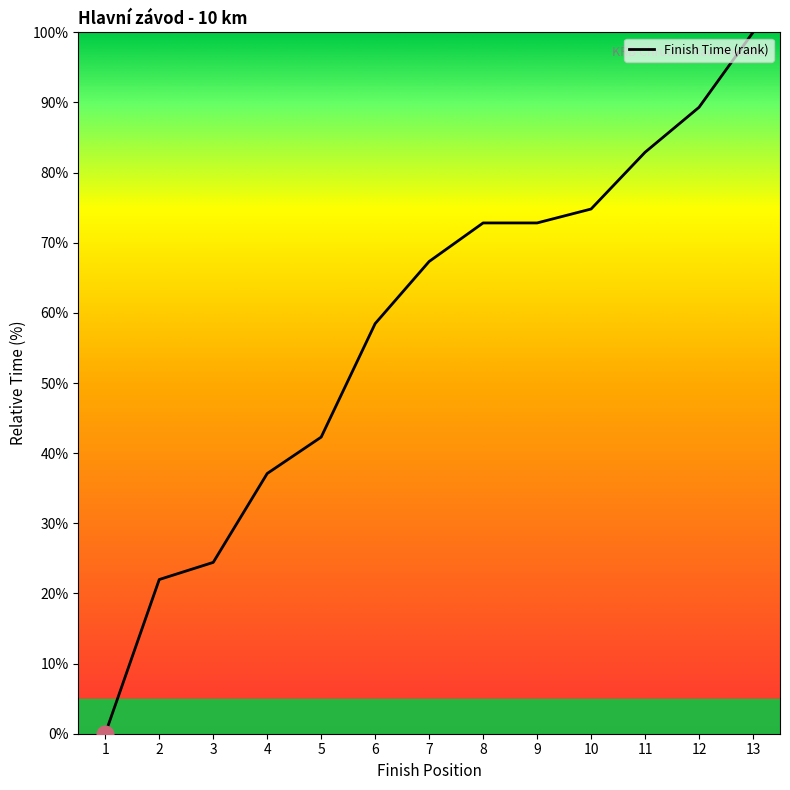

What is the average value?

57.3